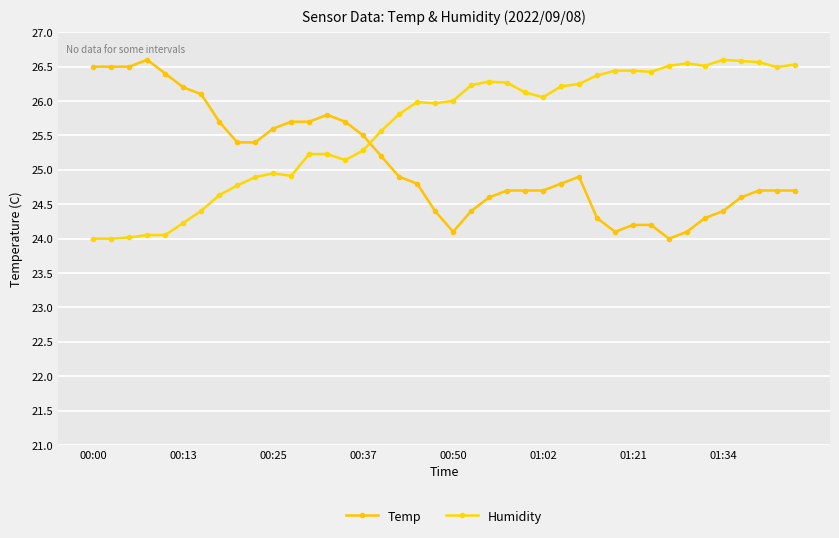

Rank the series by their maximum value, from highest to lowest.

Temp, Humidity